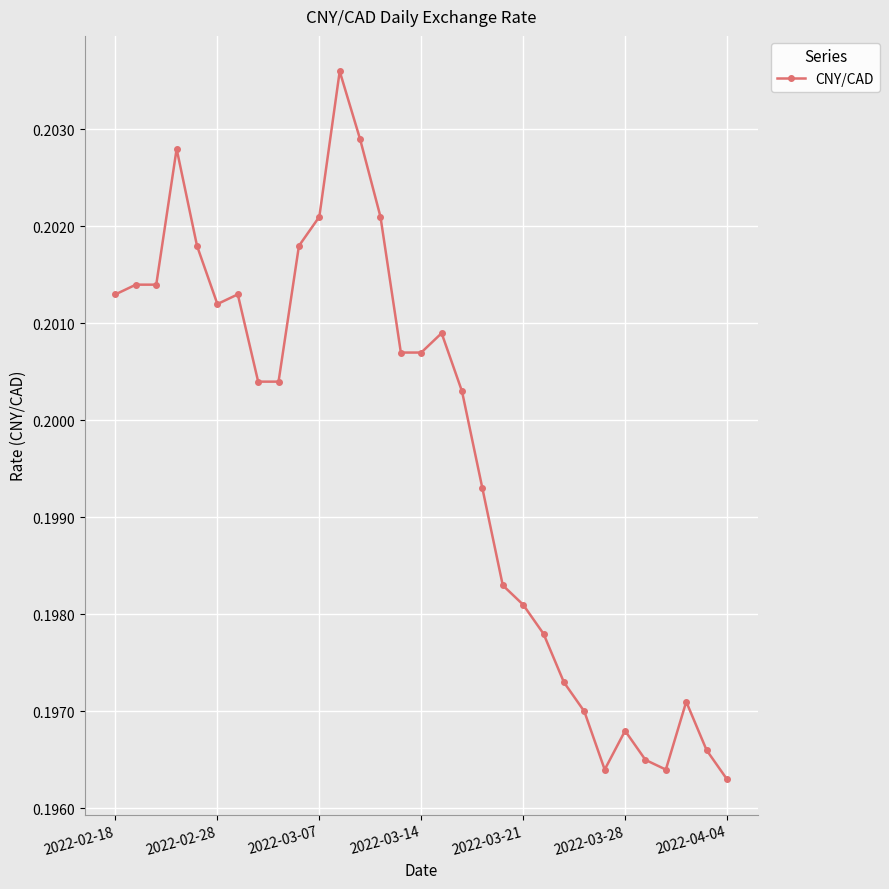

True or false: there are more than 2 points higher than both neighbors.

True